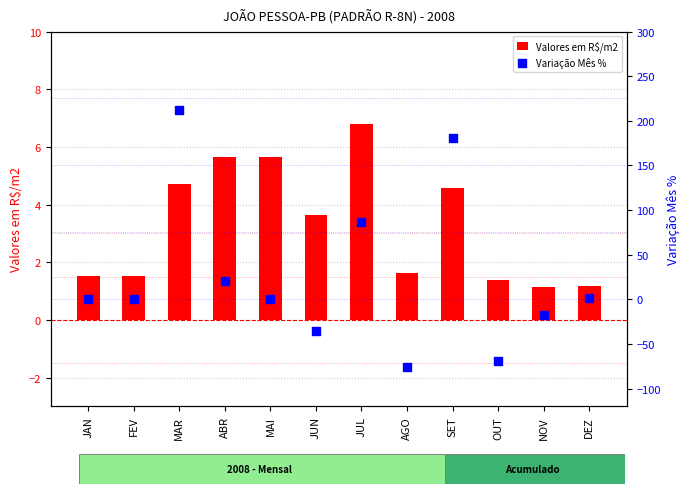

What are all the series names shown in the legend?

Valores em R$/m2, Variação Mês %